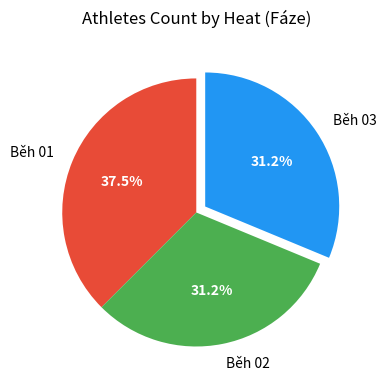

To the nearest percent, what is the difference between the largest and smallest slice percentages?

6%